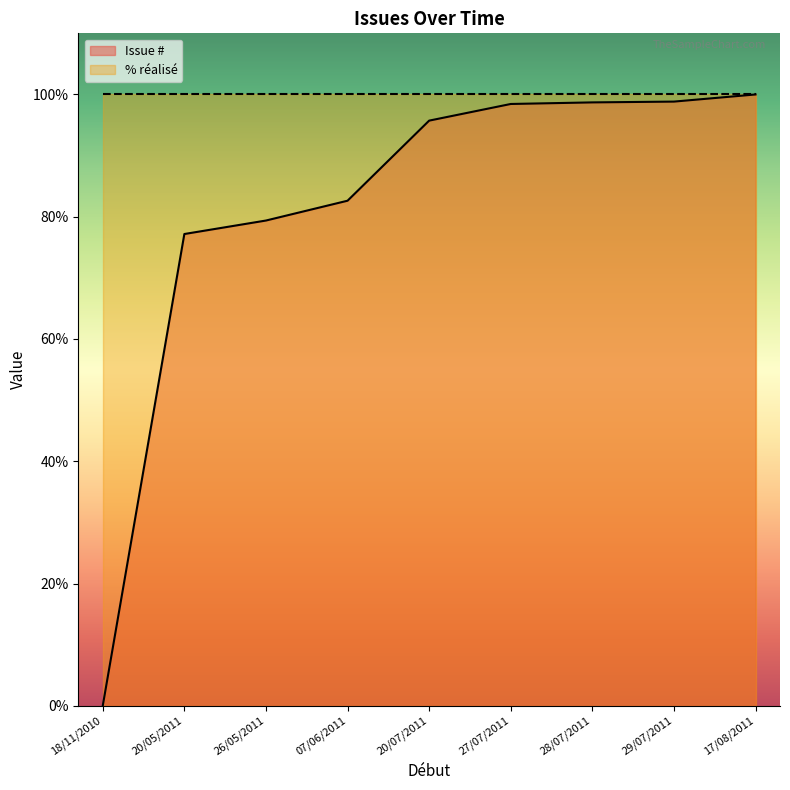

What is the sum of all values?

730.9